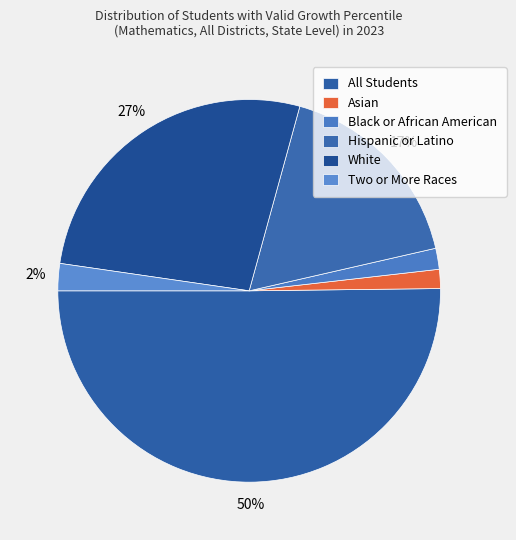

How many slices are in this pie chart?

6